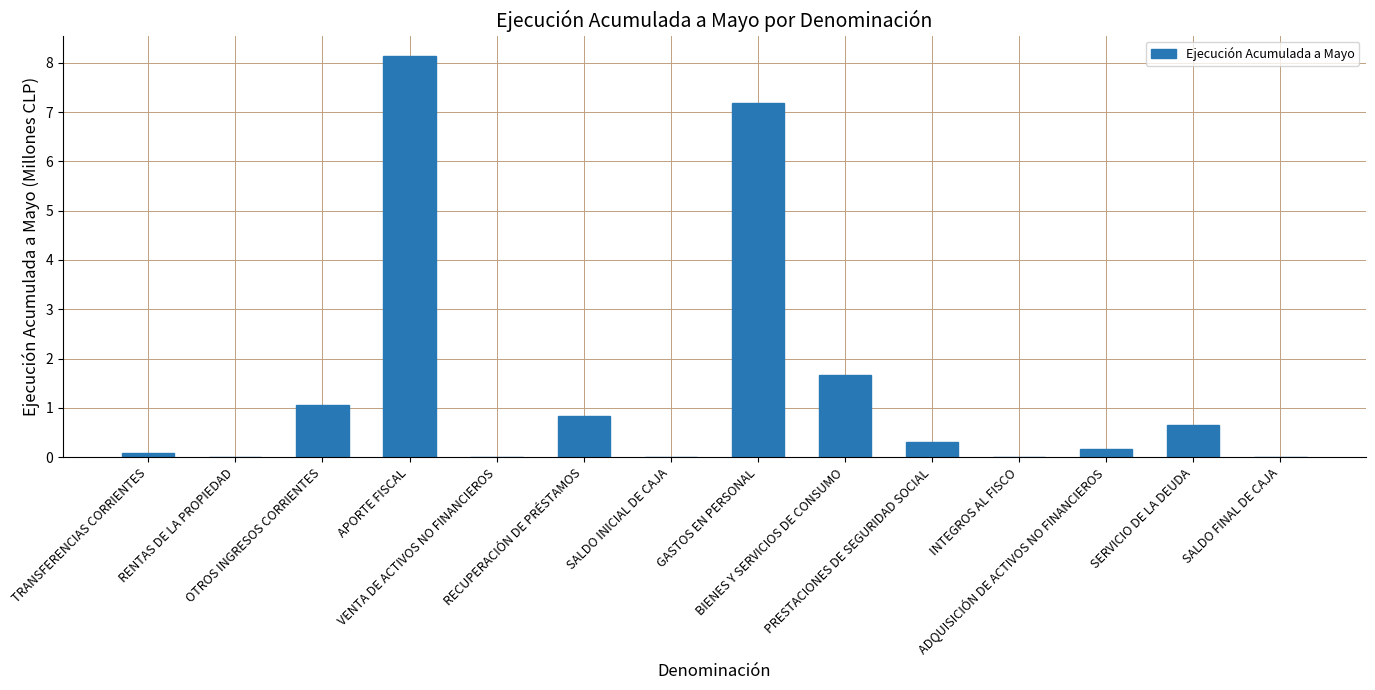

What is the difference between the values at GASTOS EN PERSONAL and APORTE FISCAL?

1.0